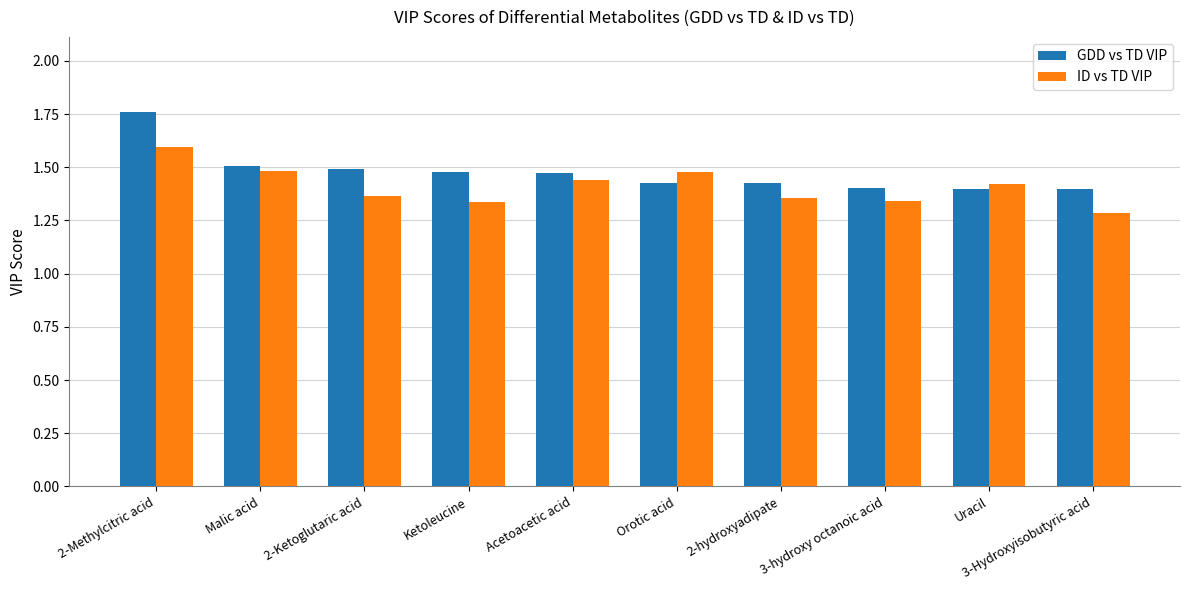

What is the label of the 10th bar from the right?

2-Methylcitric acid